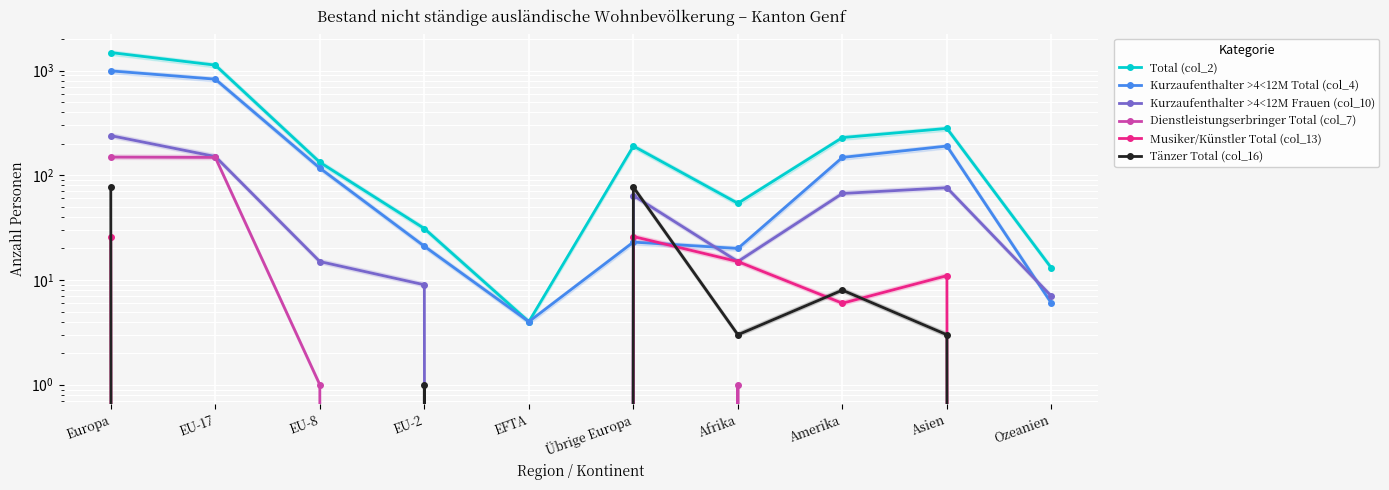

At which category is the sum across all series the highest?

Europa